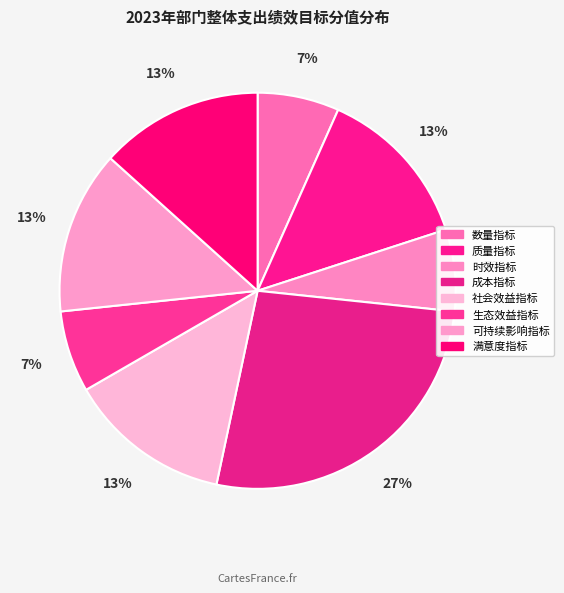

What is the ratio of the value at 数量指标 to the value at 满意度指标?

0.5